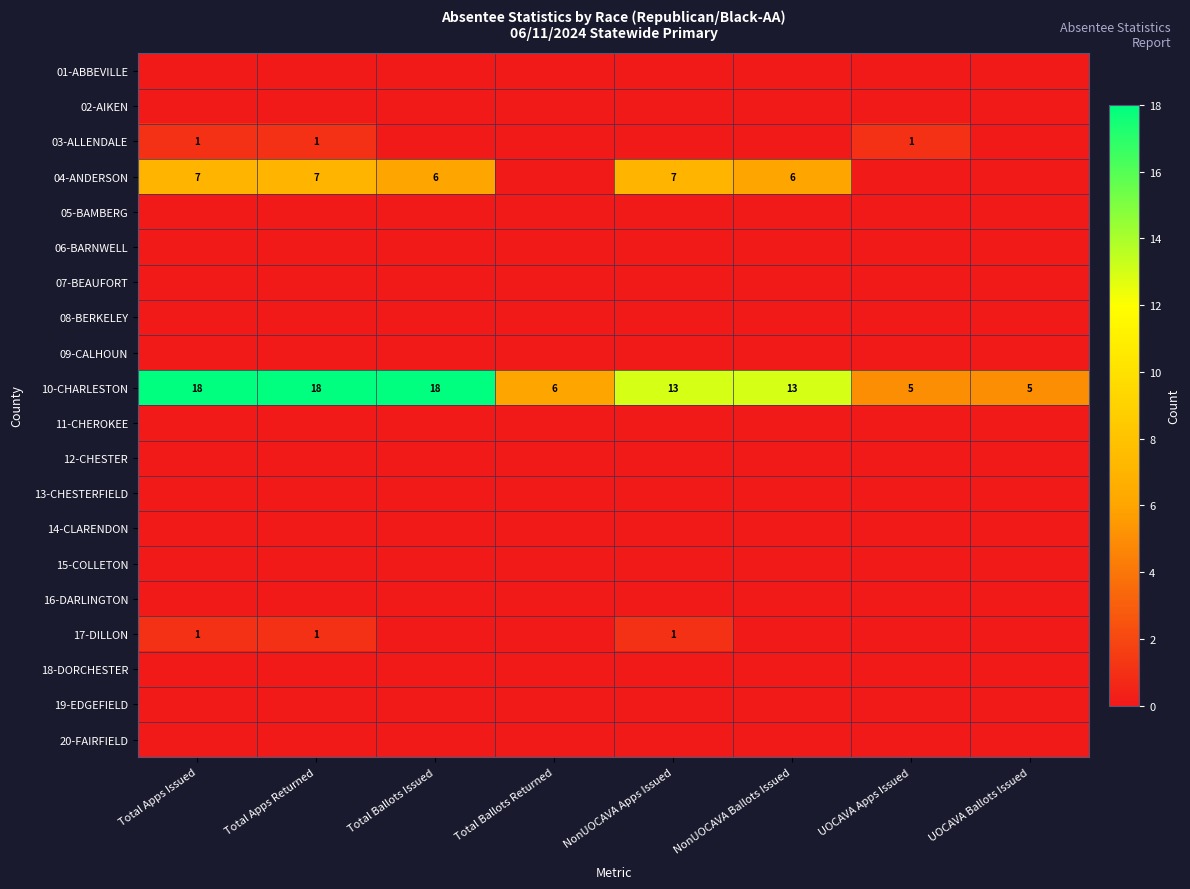

True or false: 10-CHARLESTON has a value of 6 at Total Ballots Returned.

True